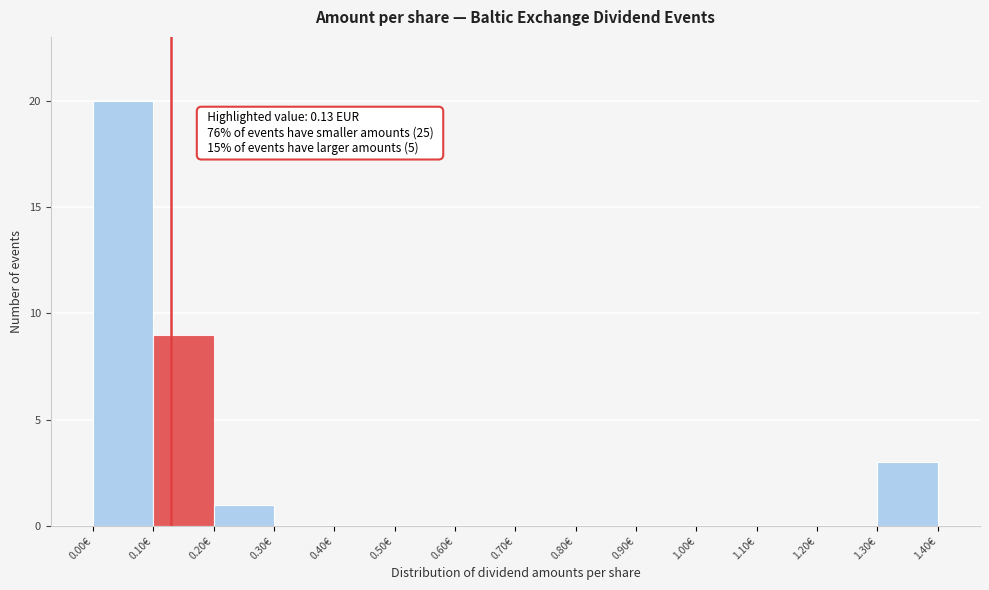

Over which range of the x-axis is the bar tallest?

0.0 to 0.1